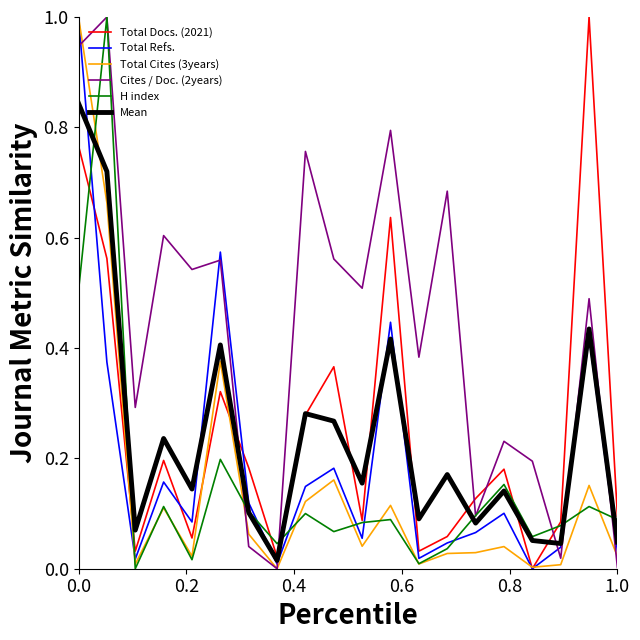

Which series has the largest total across all categories?

Cites / Doc. (2years)